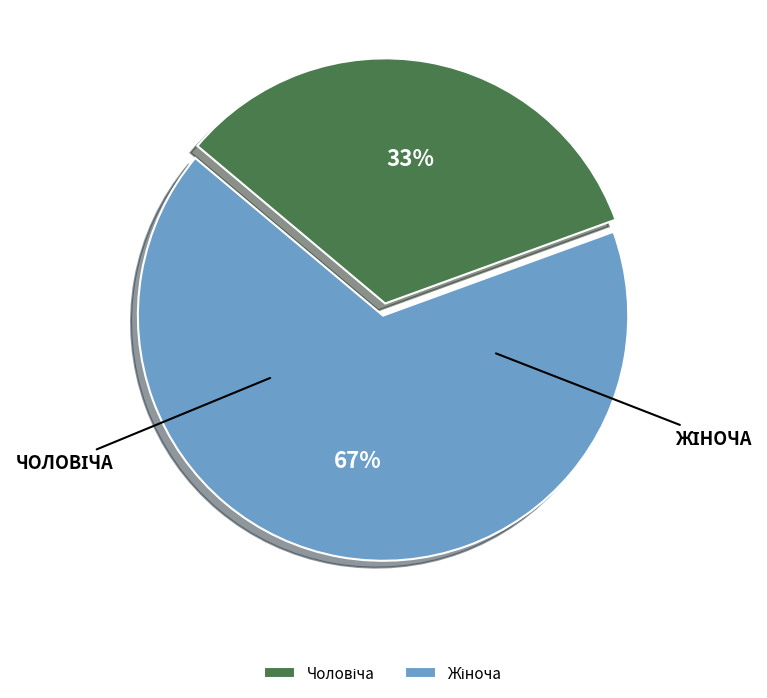

Count the number of slices in the pie.

2